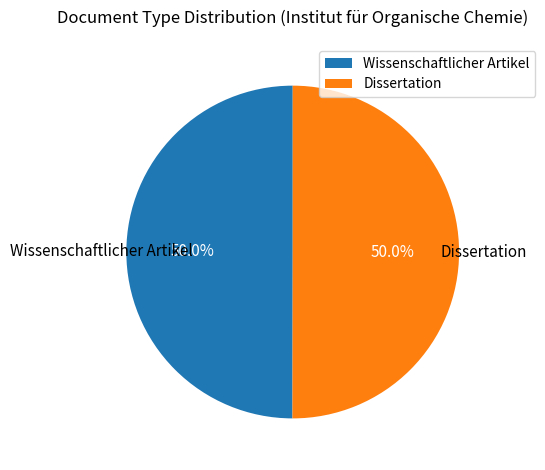

To the nearest percent, what is the average slice percentage?

50%